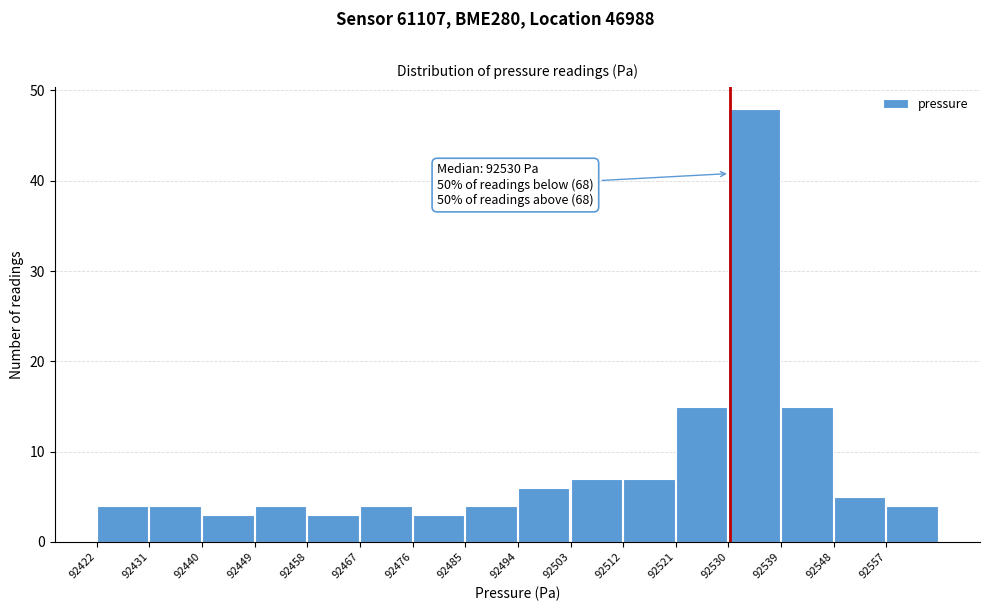

Which range on the x-axis has the tallest bar?

92530 to 92539